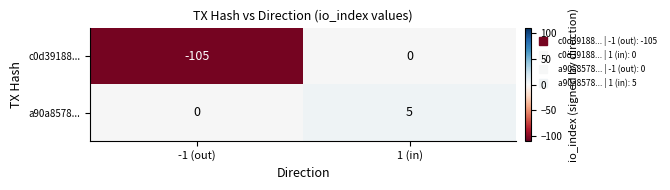

Which series has the largest total across all categories?

a90a8578...